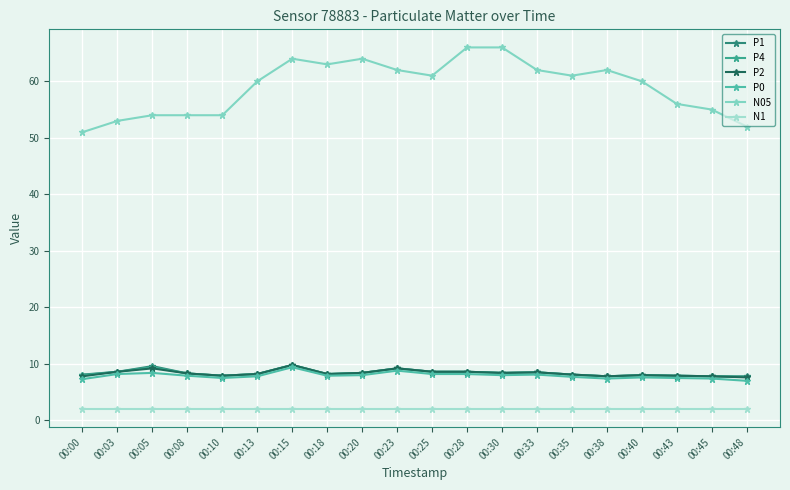

How many data points in N05 are less than 61?

10